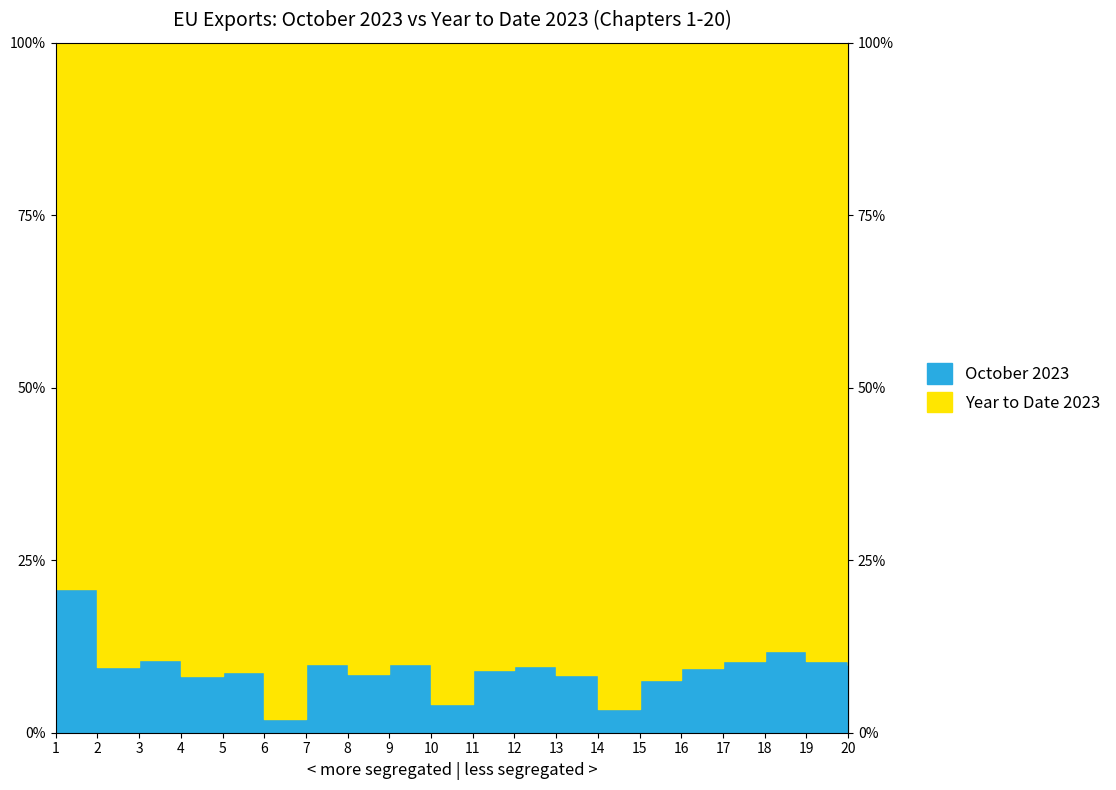

Rank the series by their average value, from lowest to highest.

October 2023, Year to Date 2023